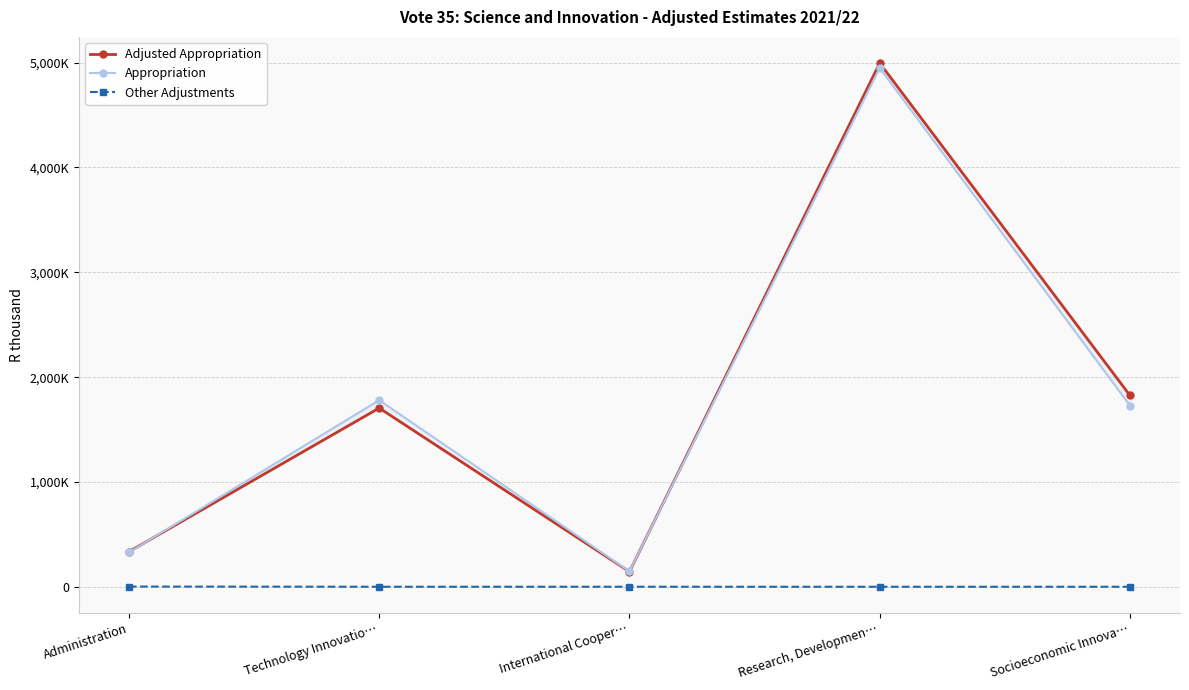

Between Socioeconomic Innova… and Administration, which is larger?

Socioeconomic Innova…